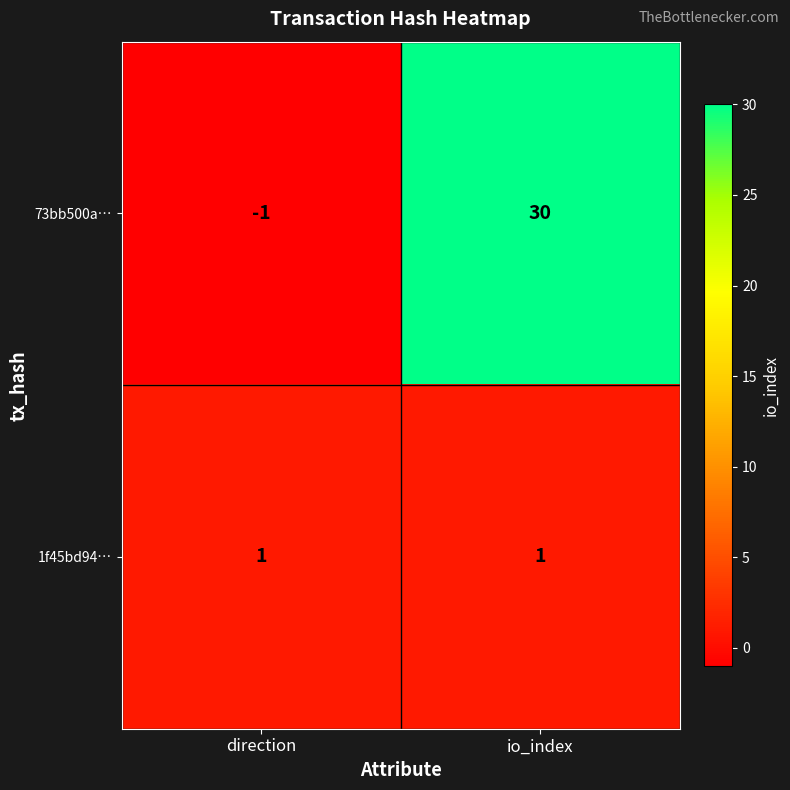

Which series has the largest total across all categories?

73bb500a…